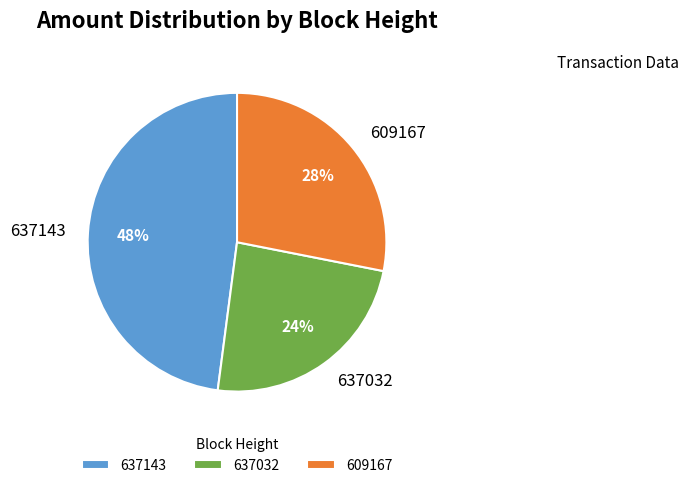

Does any single category account for the majority?

No